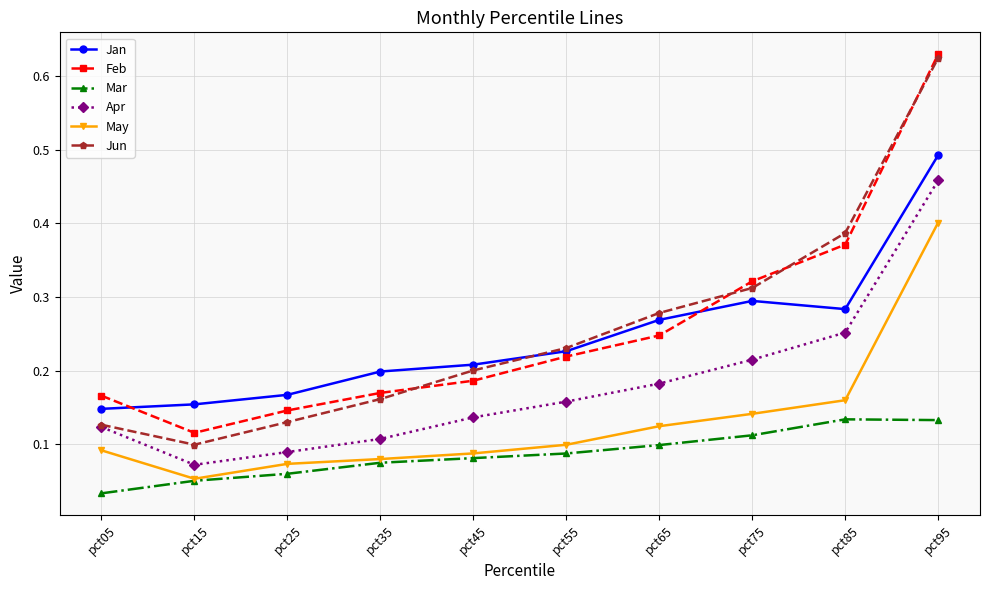

Between pct25 and pct85, which series saw the biggest shift?

Jun